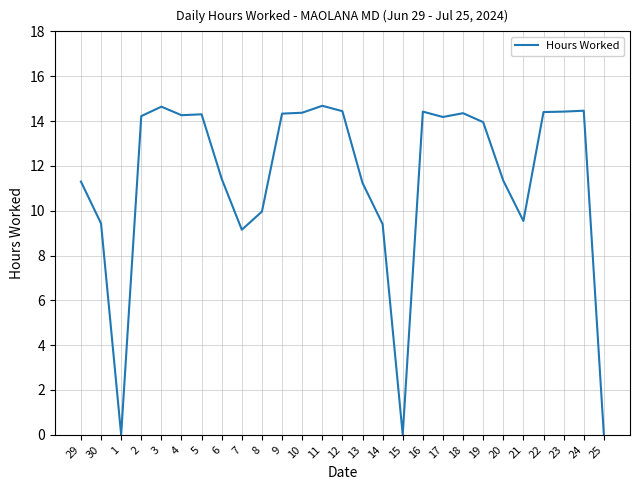

Is this an area chart (filled region under the line)?

No